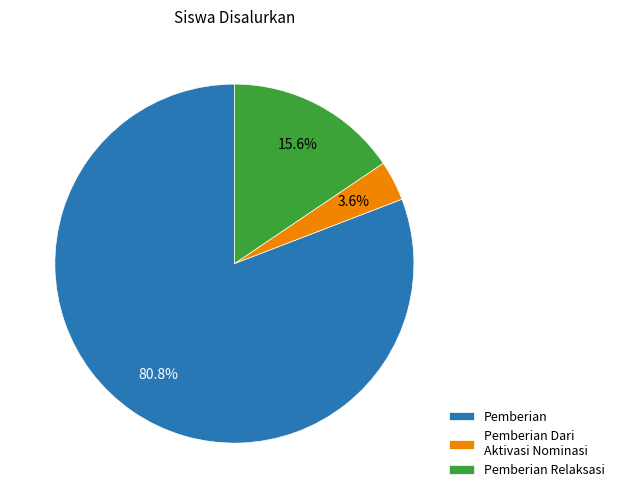

To the nearest percent, what is the average slice percentage?

33%